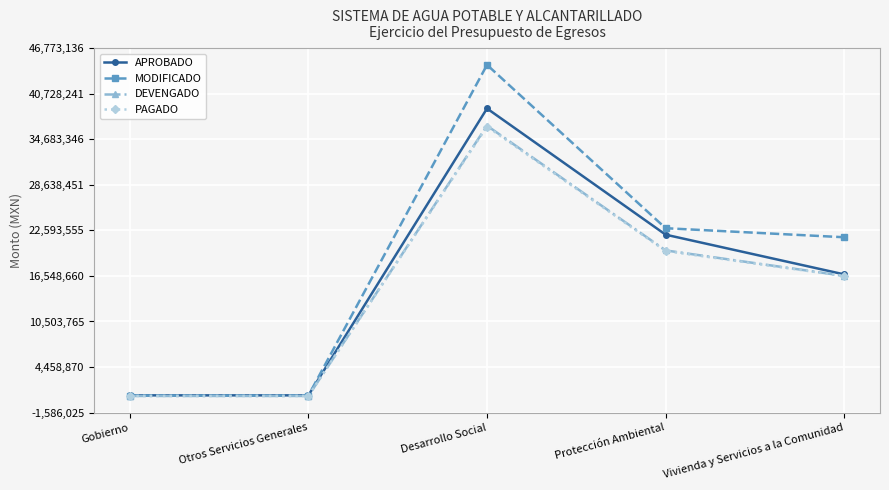

True or false: MODIFICADO has a value of 22888049.8 at Protección Ambiental.

True